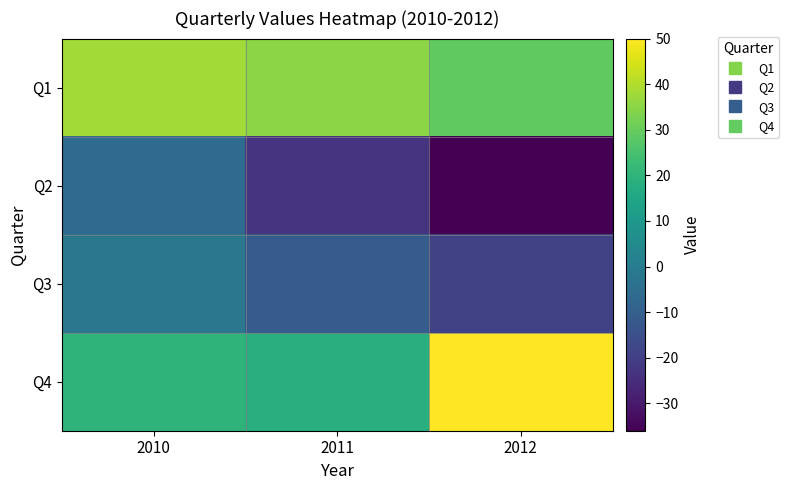

Reading left to right, extract all data points from this chart.

Q1: 2010=38	2011=35	2012=29
Q2: 2010=-6	2011=-23	2012=-36
Q3: 2010=-2	2011=-11	2012=-19
Q4: 2010=20	2011=18	2012=50